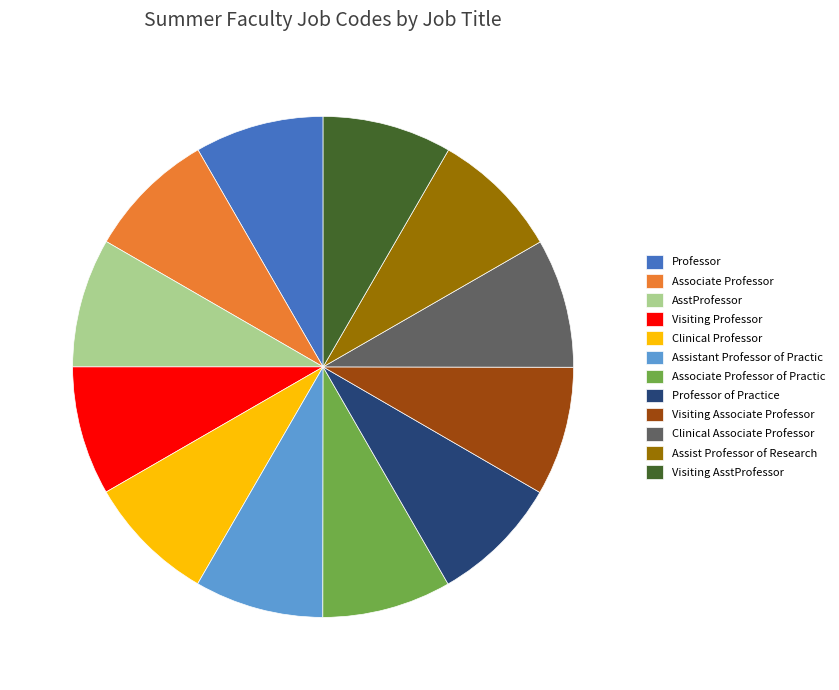

True or false: Visiting Associate Professor accounts for 17% of the total.

False